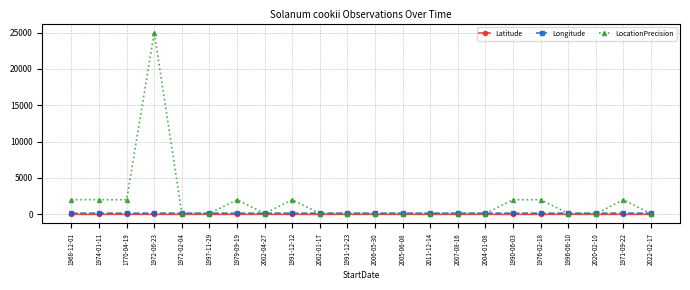

Does the chart have visible grid lines?

Yes